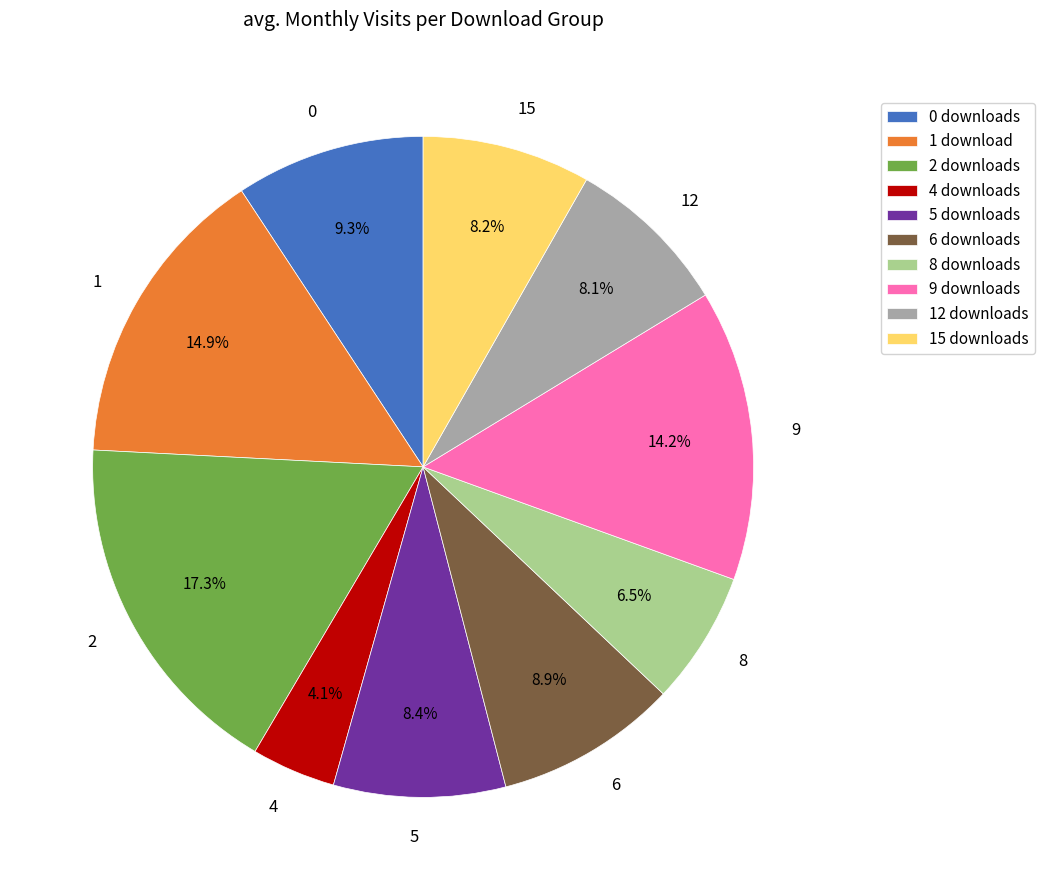

To the nearest percent, what is the difference between the largest and smallest slice percentages?

13%